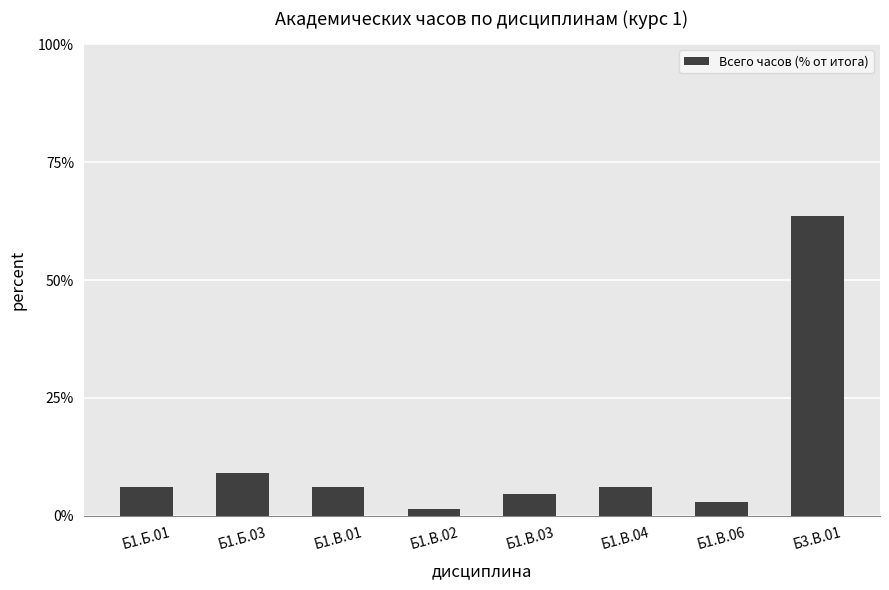

Reading left to right, extract all data points from this chart.

6.1	9.1	6.1	1.5	4.5	6.1	3.0	63.6